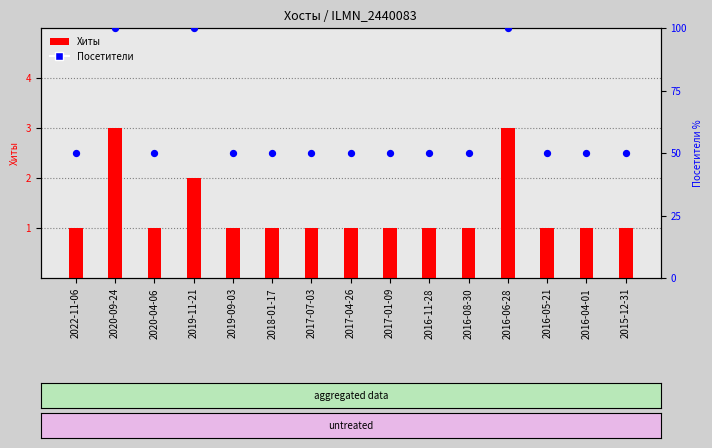

Which series reaches the maximum Y coordinate?

Посетители (scaled)